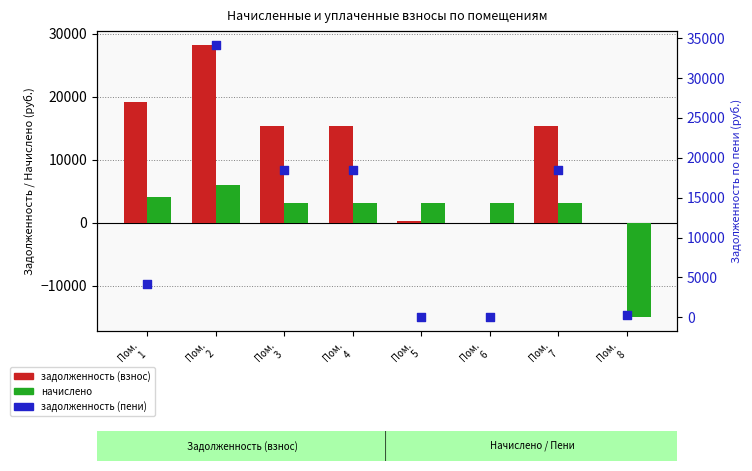

What is the total value across all series at Пом.
2?

68361.1